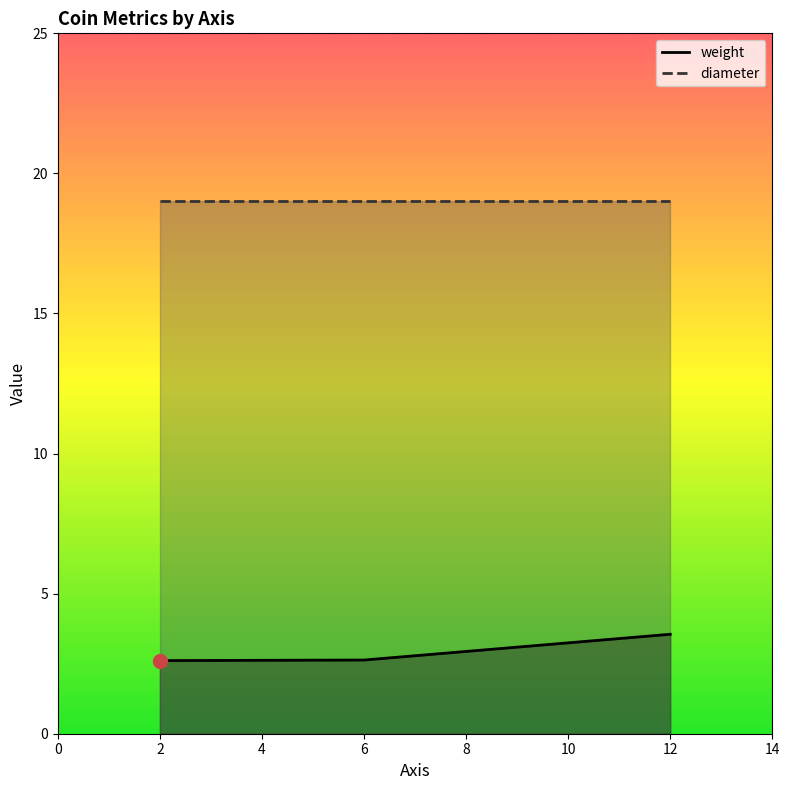

Is it true that weight equals 3.5 at 12?

True